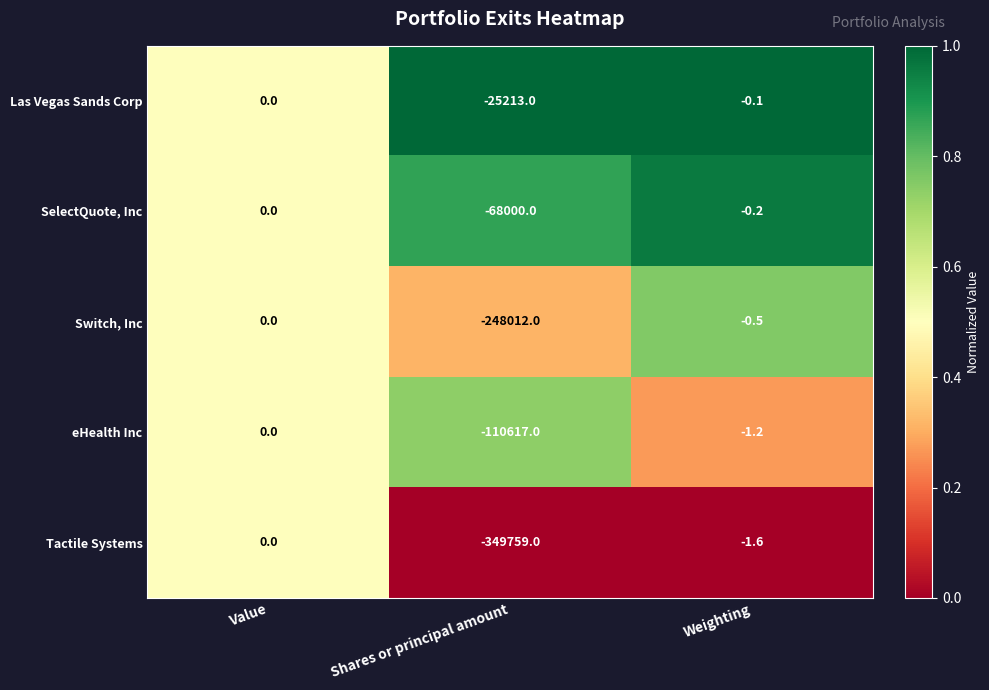

Which series has the widest spread of values?

Tactile Systems